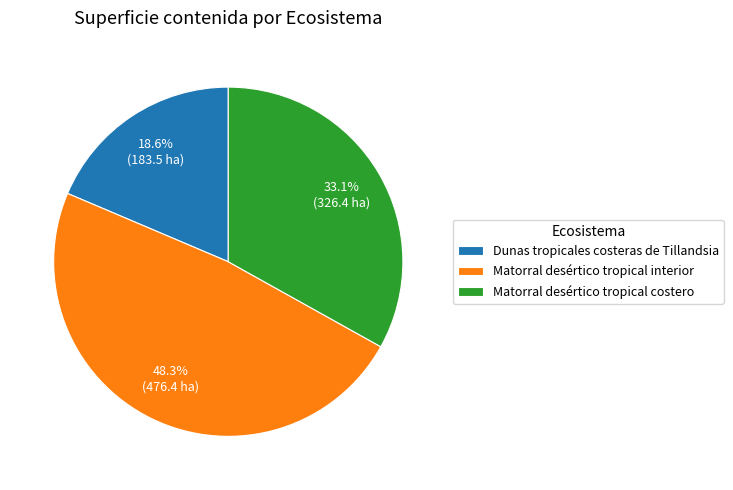

Is it true that Dunas tropicales costeras de Tillandsia is 19% of the pie?

True